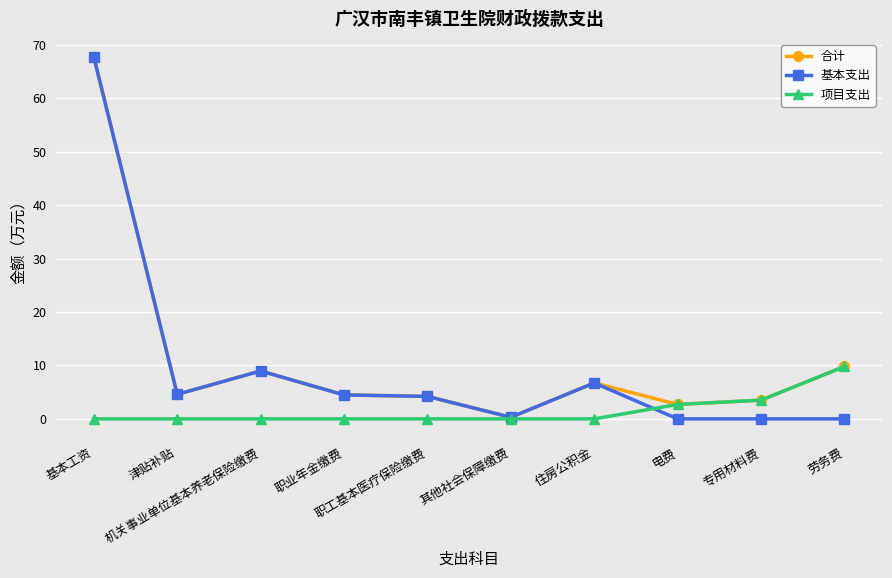

List the series in order of their overall mean, highest first.

合计, 基本支出, 项目支出